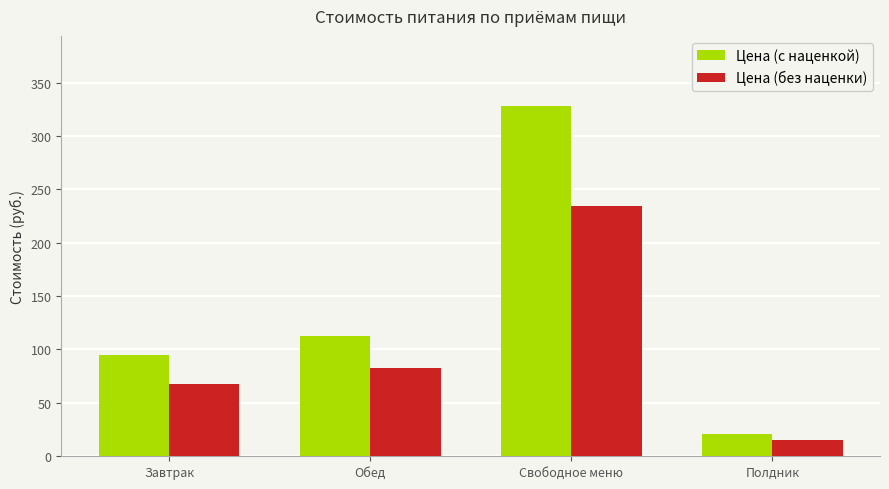

The value of Цена (с наценкой) at Завтрак is 94.9. True or false?

True